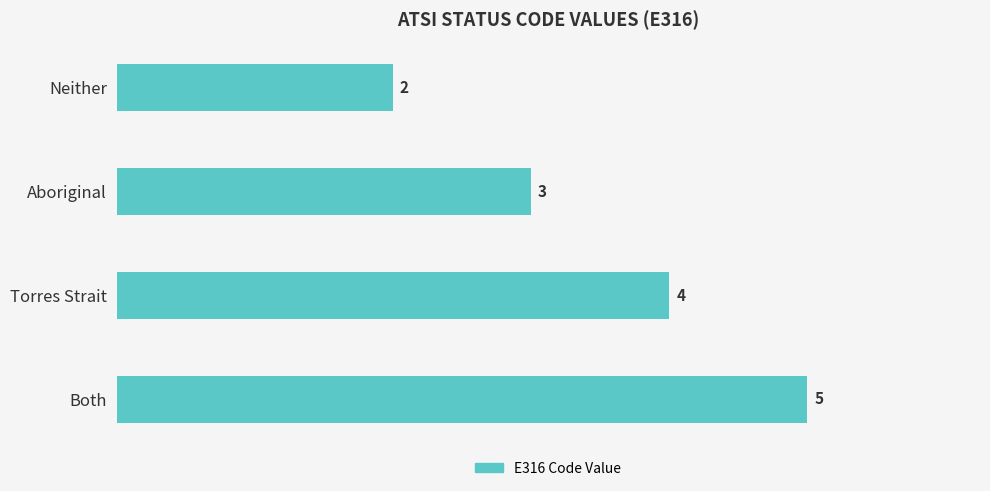

How many data points are less than 4?

2